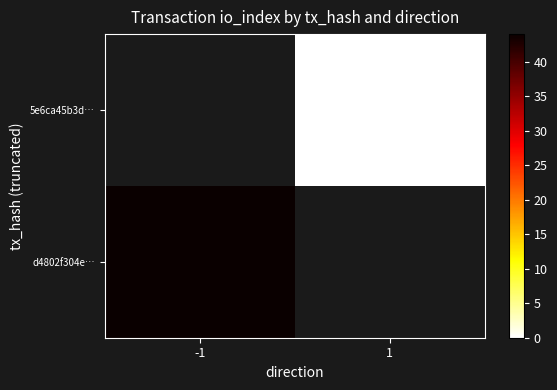

Rank the categories by 5e6ca45b3d… value from lowest to highest.

-1, 1